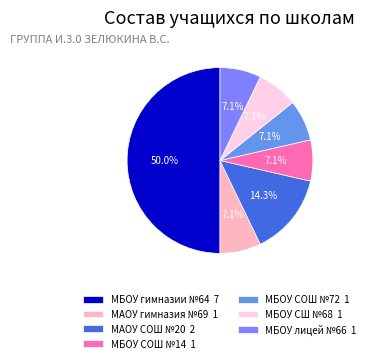

What is the smallest slice in the pie chart?

МАОУ гимназия №69